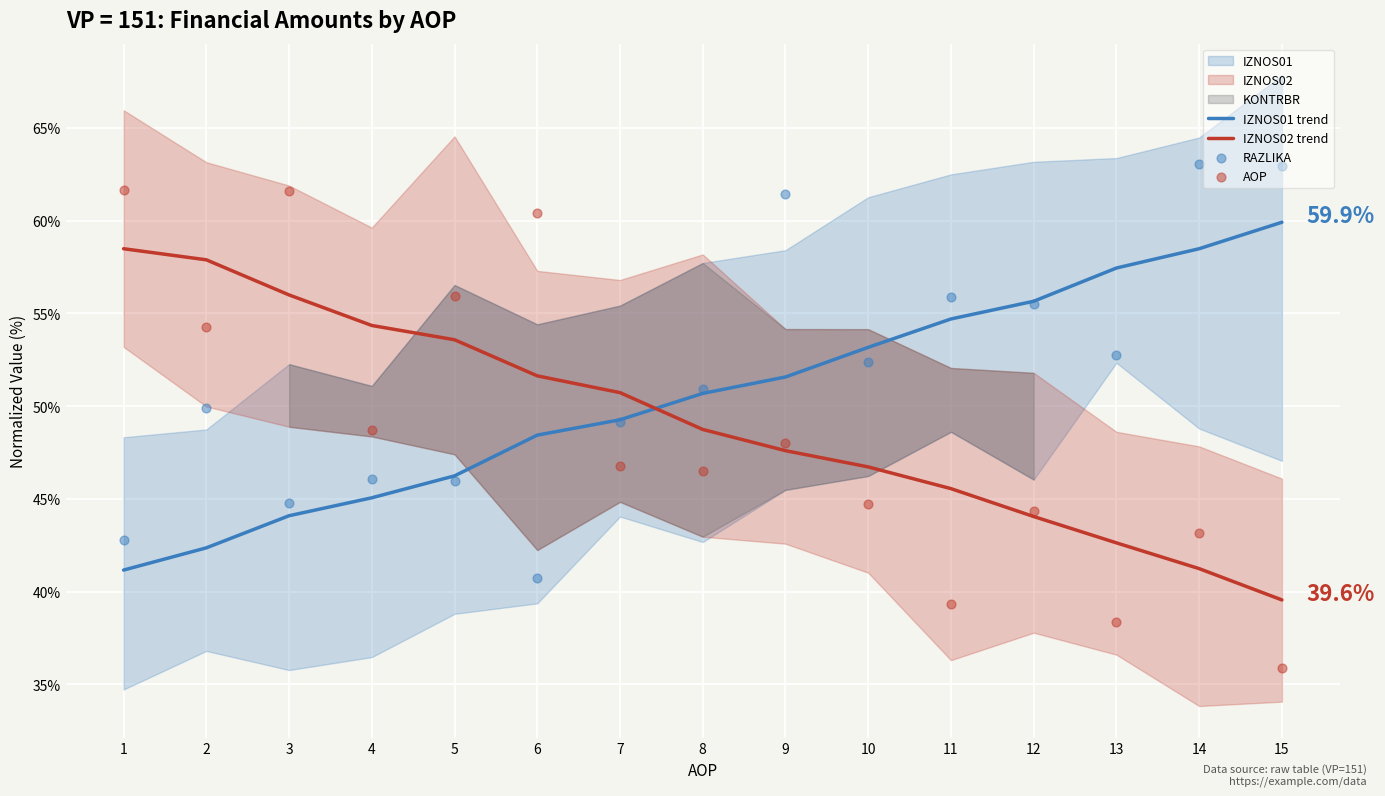

Is the value of AOP at 2 greater than the value of IZNOS02 trend at 14?

Yes